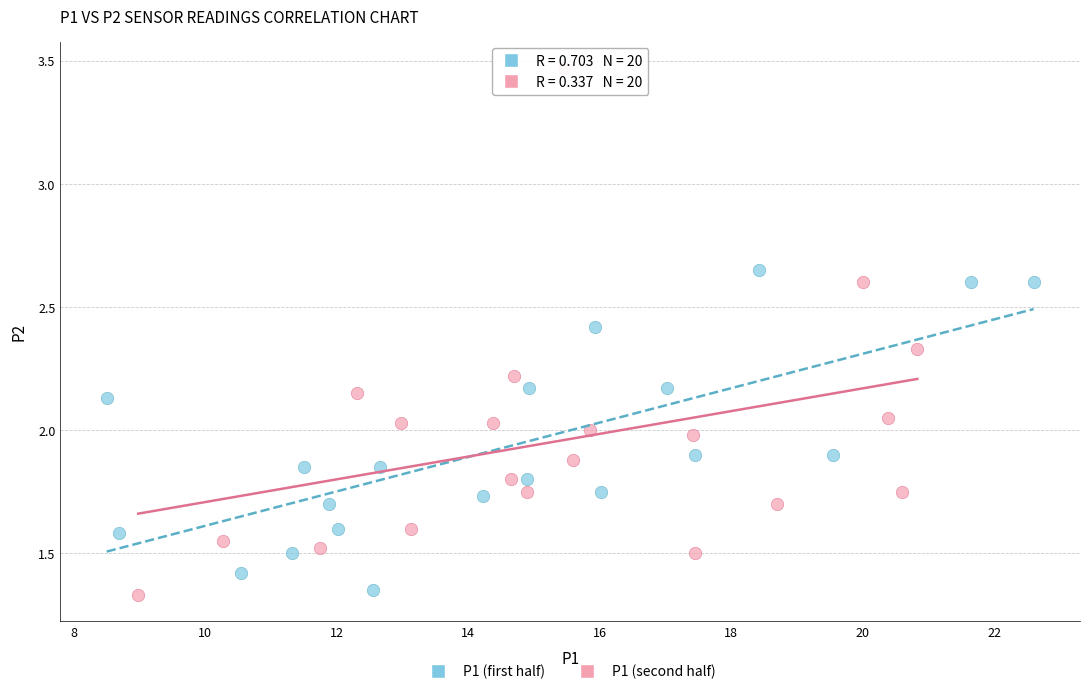

What are all the series names shown in the legend?

P1 (first half), P1 (second half)